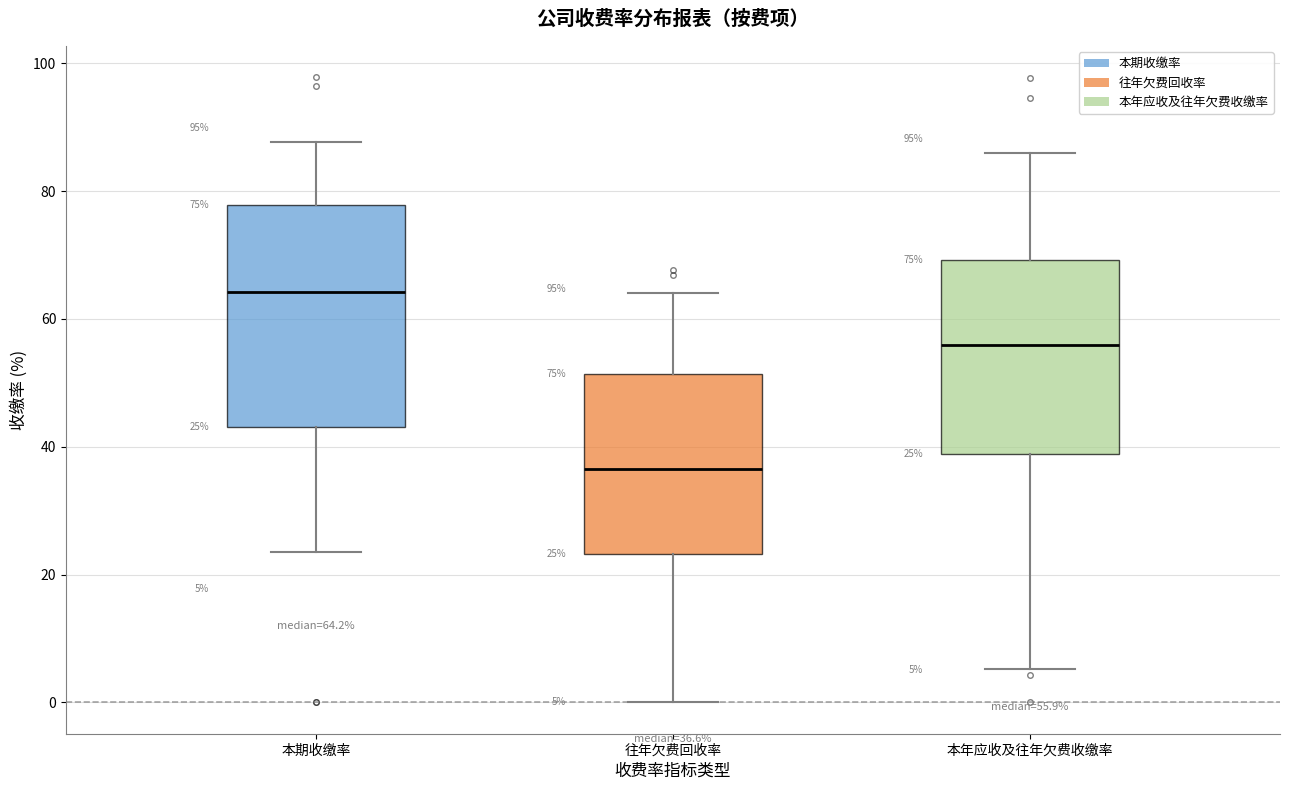

Which box is the tallest, from its lower edge to its upper edge?

本期收缴率